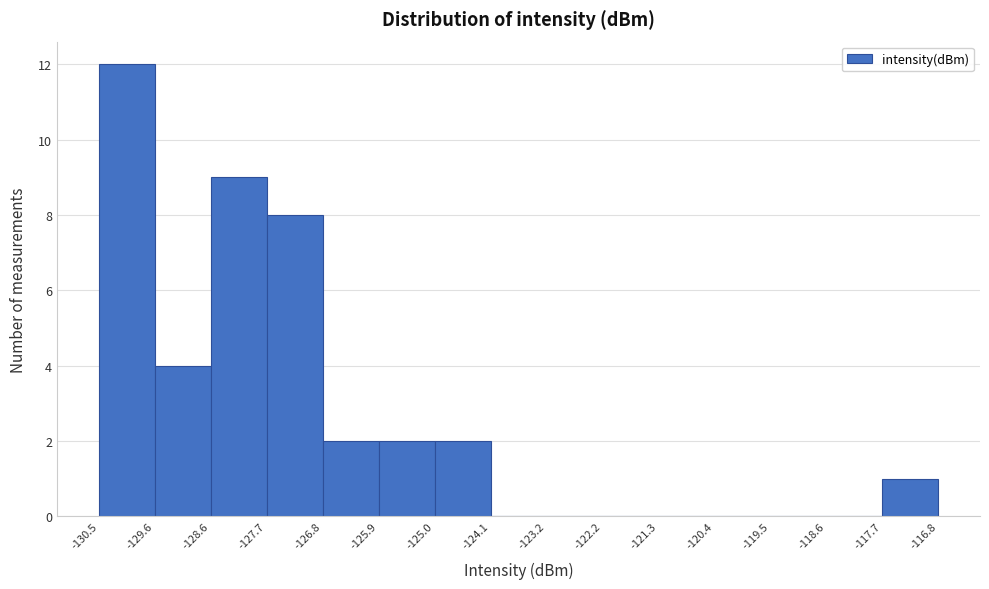

How tall is the bar that spans -130.5 to -129.6 on the x-axis? The values are not printed on the chart, so give them approximately, as read against the axis.

12